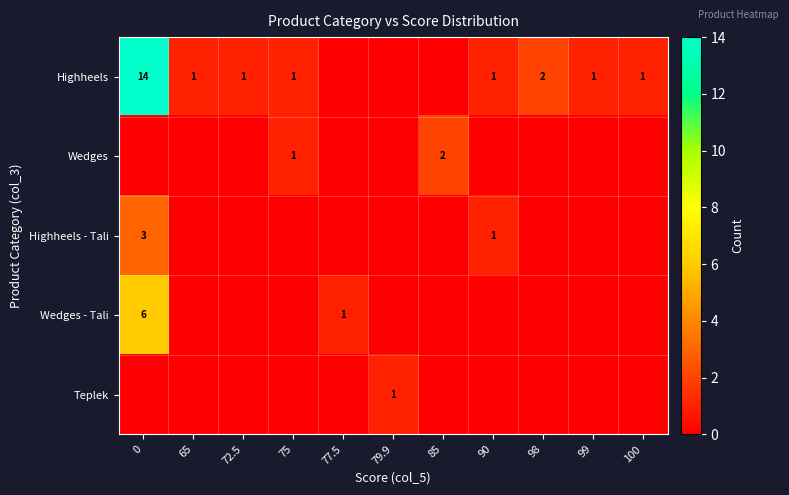

At how many categories does at least one series exceed 12?

1